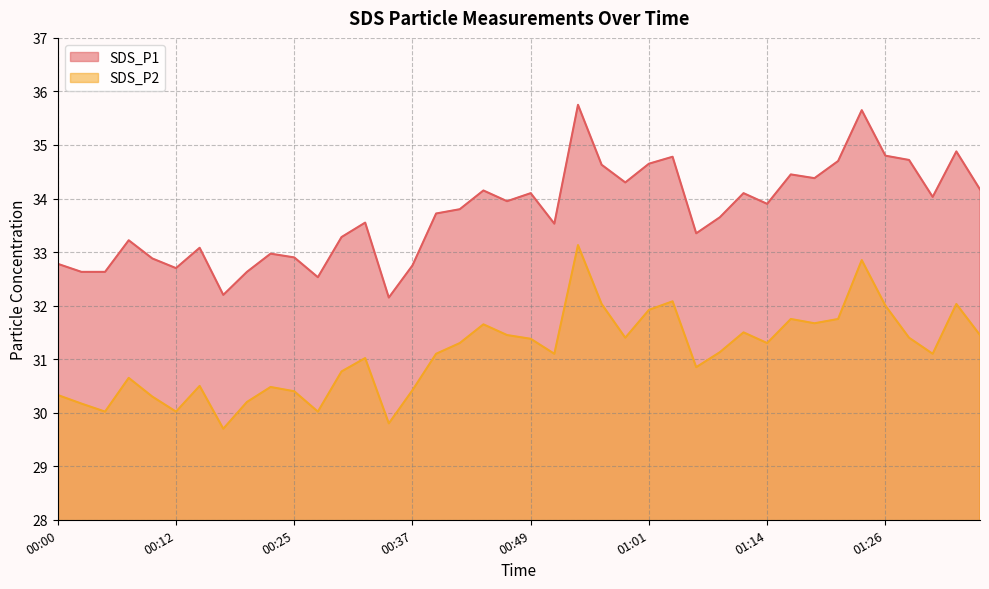

Reading left to right, extract all data points from this chart.

SDS_P1: 32.8	32.6	32.6	33.2	32.9	32.7	33.1	32.2	32.6	33.0	32.9	32.5	33.3	33.5	32.1	32.8	33.7	33.8	34.1	34.0	34.1	33.5	35.8	34.6	34.3	34.6	34.8	33.4	33.6	34.1	33.9	34.5	34.4	34.7	35.6	34.8	34.7	34.0	34.9	34.2
SDS_P2: 30.3	30.2	30.0	30.6	30.3	30.0	30.5	29.7	30.2	30.5	30.4	30.0	30.8	31.0	29.8	30.4	31.1	31.3	31.6	31.4	31.4	31.1	33.1	32.0	31.4	31.9	32.1	30.9	31.1	31.5	31.3	31.8	31.7	31.8	32.9	32.0	31.4	31.1	32.0	31.4